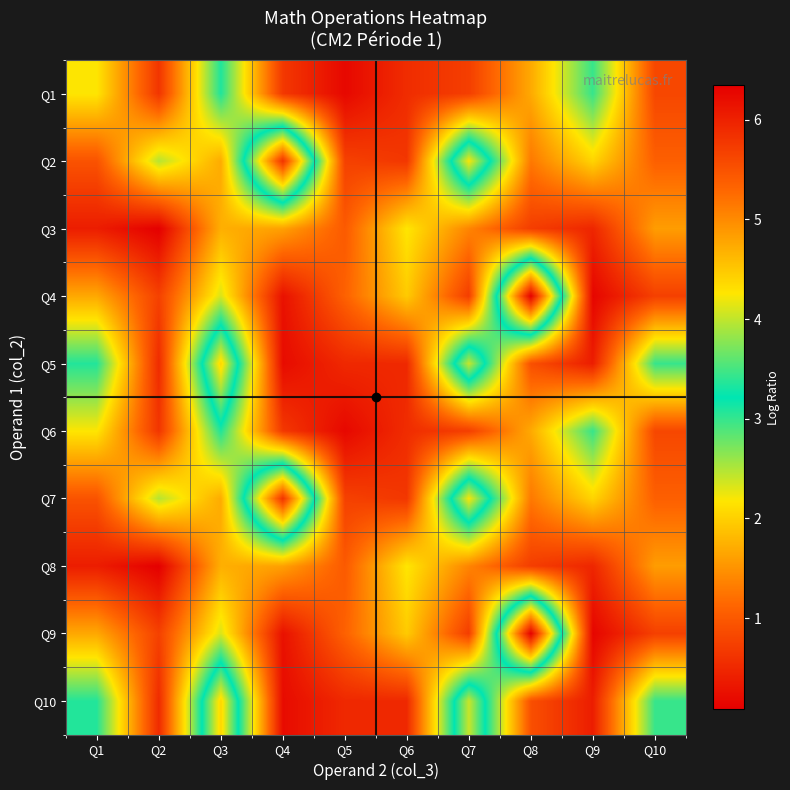

Reading left to right, transcribe all the data shown in this chart.

Q1: Q1=2.2	Q2=0.6	Q3=3.1	Q4=0.7	Q5=0.2	Q6=0.5	Q7=0.7	Q8=1.7	Q9=3.0	Q10=0.8
Q2: Q1=0.9	Q2=2.5	Q3=1.7	Q4=5.8	Q5=0.8	Q6=0.7	Q7=4.2	Q8=1.3	Q9=2.0	Q10=1.1
Q3: Q1=0.4	Q2=0.1	Q3=1.7	Q4=1.6	Q5=1.0	Q6=2.2	Q7=1.4	Q8=0.7	Q9=0.5	Q10=1.6
Q4: Q1=1.7	Q2=0.8	Q3=2.3	Q4=0.3	Q5=1.1	Q6=2.0	Q7=0.7	Q8=6.3	Q9=0.1	Q10=0.7
Q5: Q1=3.1	Q2=0.5	Q3=4.4	Q4=0.2	Q5=0.5	Q6=0.5	Q7=4.0	Q8=0.9	Q9=0.4	Q10=3.0
Q6: Q1=2.2	Q2=0.6	Q3=3.1	Q4=0.7	Q5=0.2	Q6=0.5	Q7=0.7	Q8=1.7	Q9=3.0	Q10=0.8
Q7: Q1=0.9	Q2=2.5	Q3=1.7	Q4=5.8	Q5=0.8	Q6=0.7	Q7=4.2	Q8=1.3	Q9=2.0	Q10=1.1
Q8: Q1=0.4	Q2=0.1	Q3=1.7	Q4=1.6	Q5=1.0	Q6=2.2	Q7=1.4	Q8=0.7	Q9=0.5	Q10=1.6
Q9: Q1=1.7	Q2=0.8	Q3=2.3	Q4=0.3	Q5=1.1	Q6=2.0	Q7=0.7	Q8=6.3	Q9=0.1	Q10=0.7
Q10: Q1=3.1	Q2=0.5	Q3=4.4	Q4=0.2	Q5=0.5	Q6=0.5	Q7=4.0	Q8=0.9	Q9=0.4	Q10=3.0